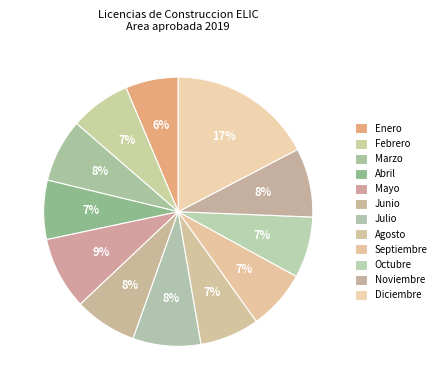

How many slices are in this pie chart?

12